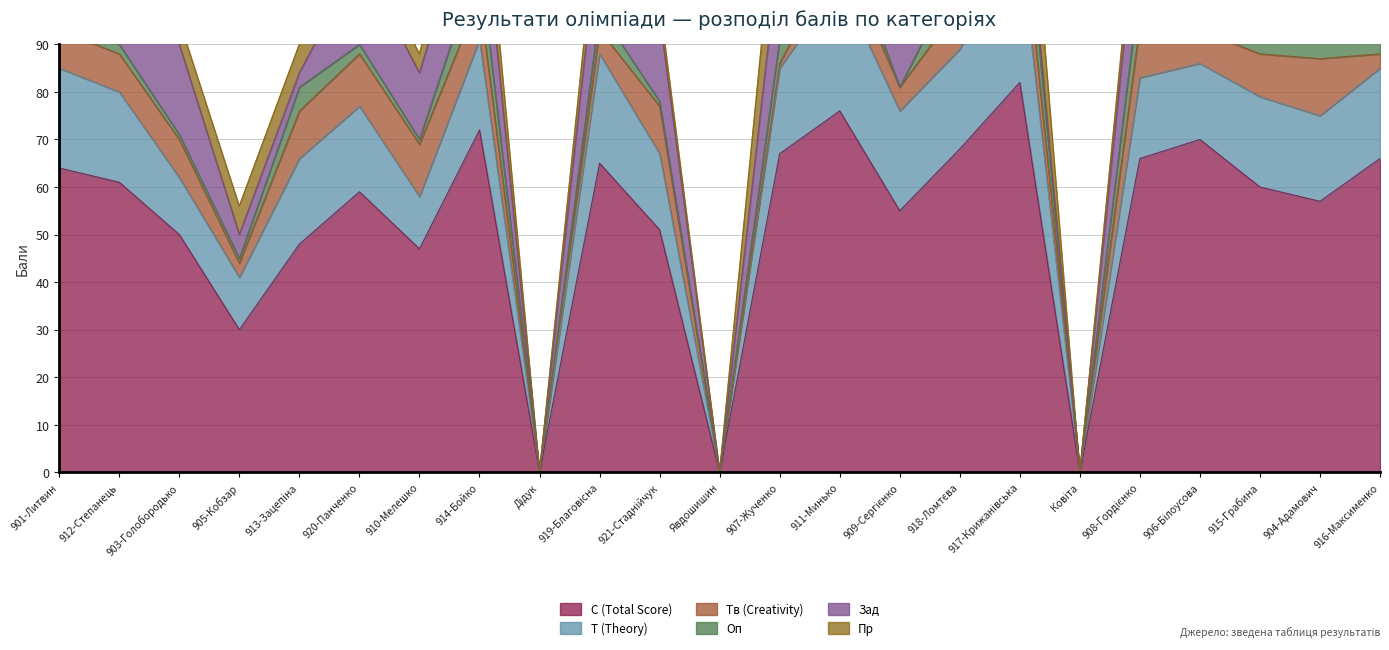

Which series ends up on top after the final intersection of Пр and Оп?

Пр